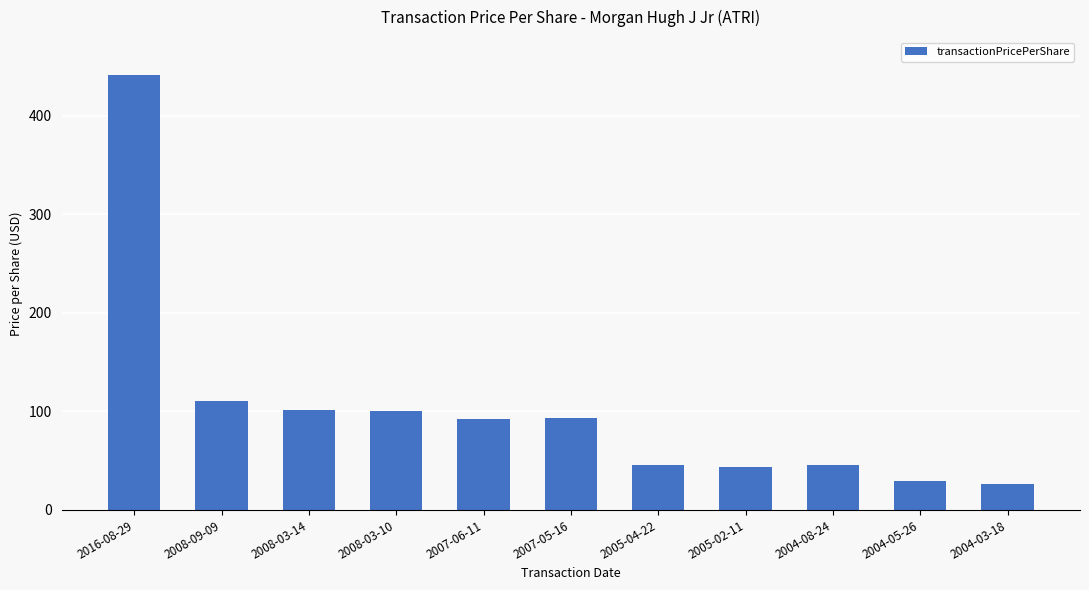

What is the ratio of the value at 2007-06-11 to the value at 2004-03-18?

3.5